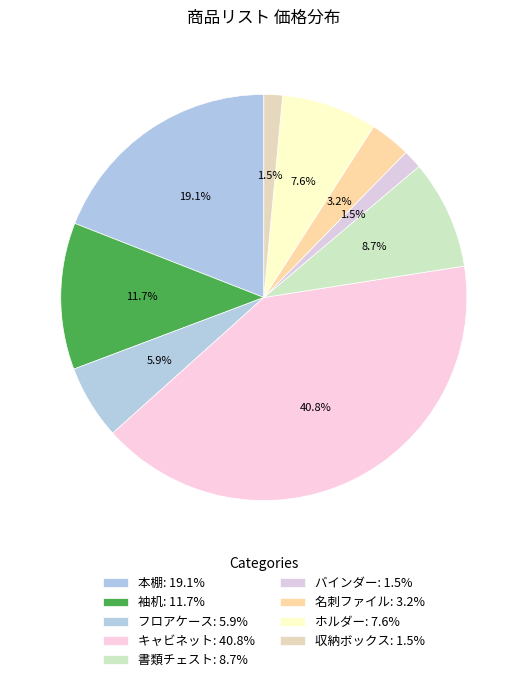

Which category has the smallest portion of the pie?

収納ボックス